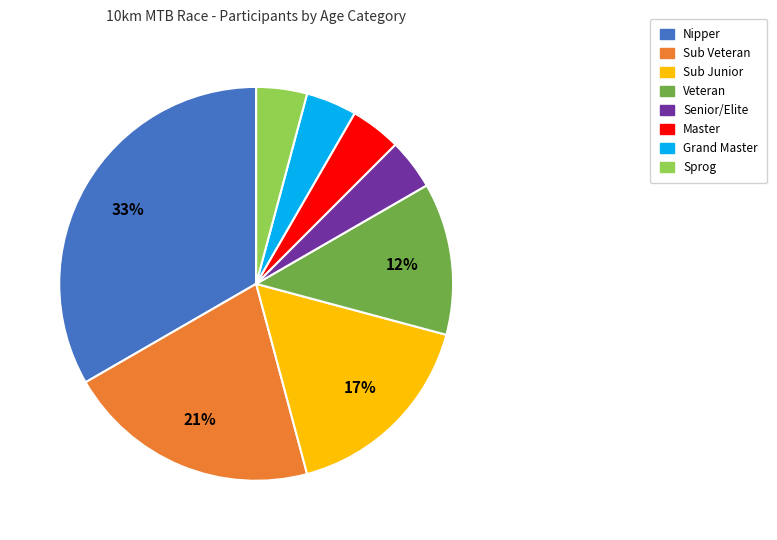

Combined, do Sub Junior and Grand Master account for over 50%?

No